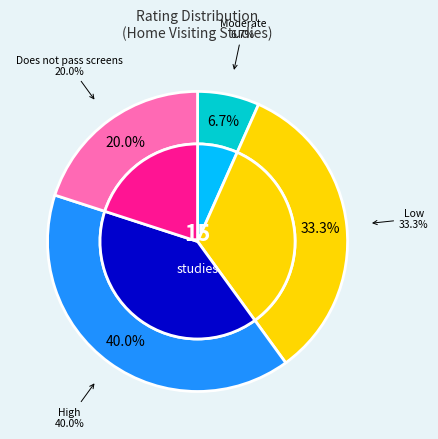

Is there a majority slice in this chart?

No